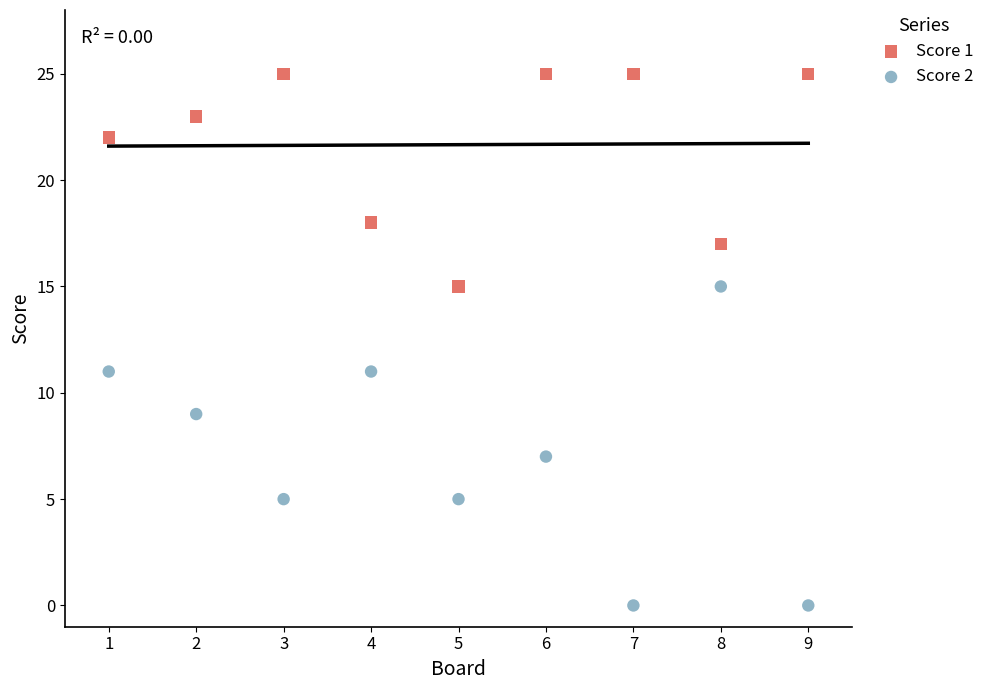

What are all the series names shown in the legend?

Score 1, Score 2